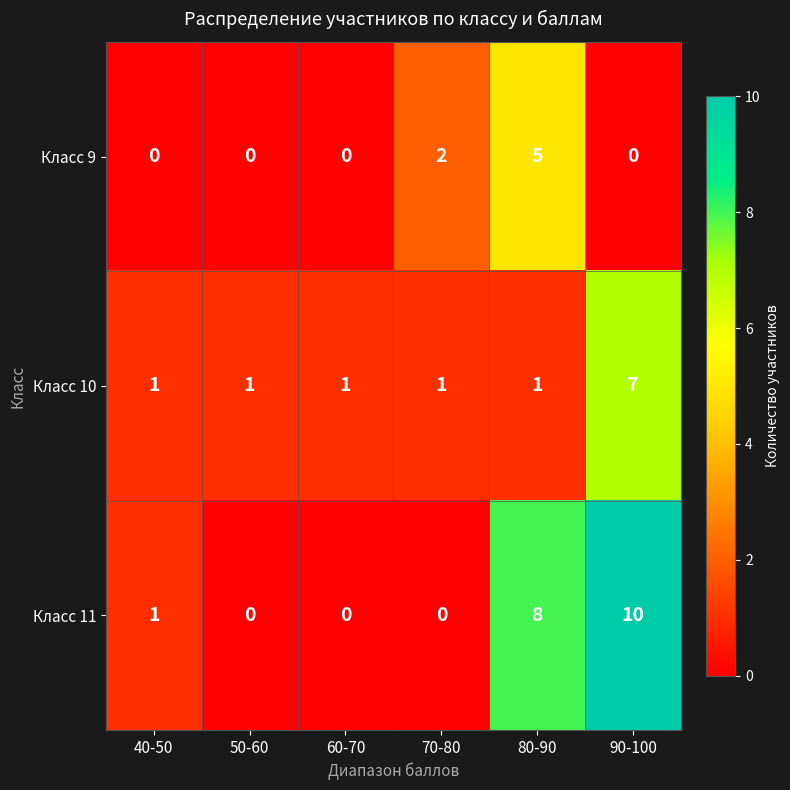

At which label is Класс 9 closest to 2?

70-80